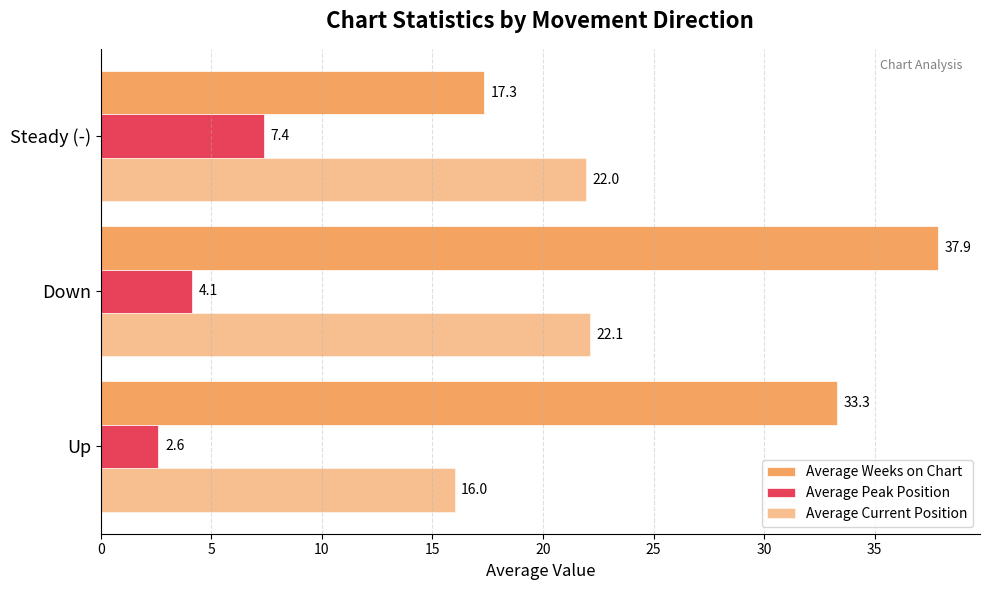

At how many categories does at least one series exceed 33?

2